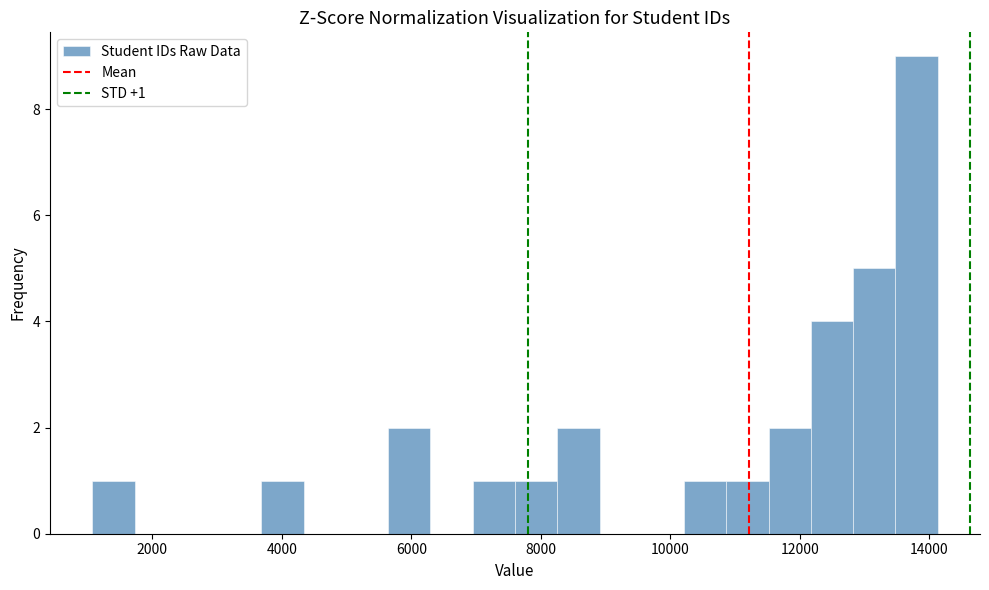

Around what value on the x-axis is the tallest bar? Give the approximate position of its centre, as read against the axis.

13800